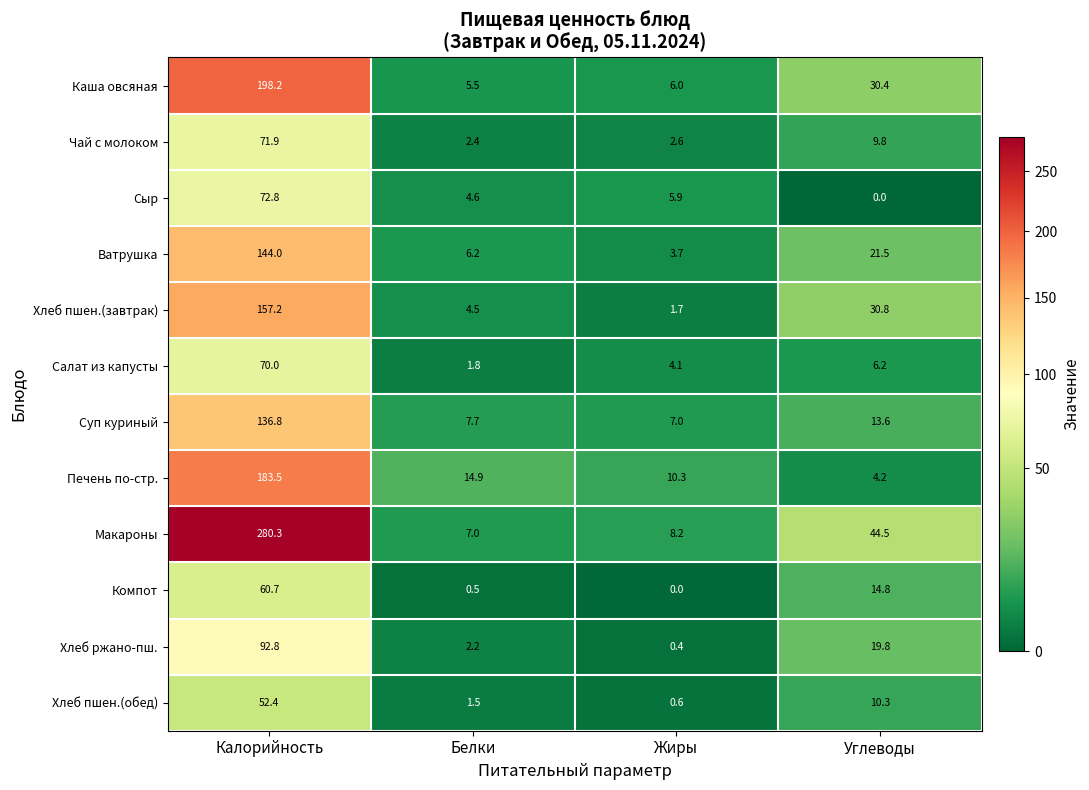

Which series has the largest total across all categories?

Макароны